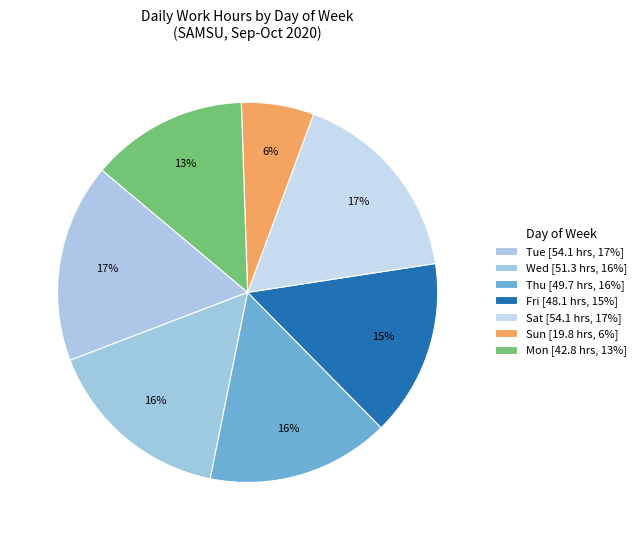

Count the number of slices in the pie.

7